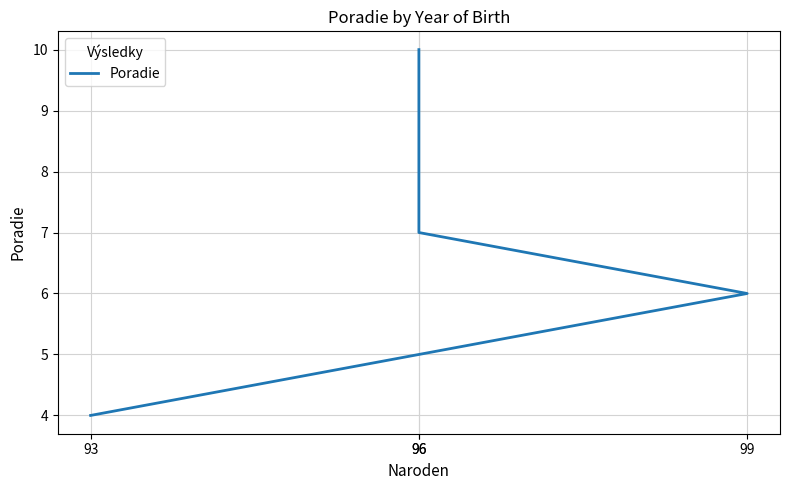

True or false: there are more than 2 points higher than both neighbors.

False